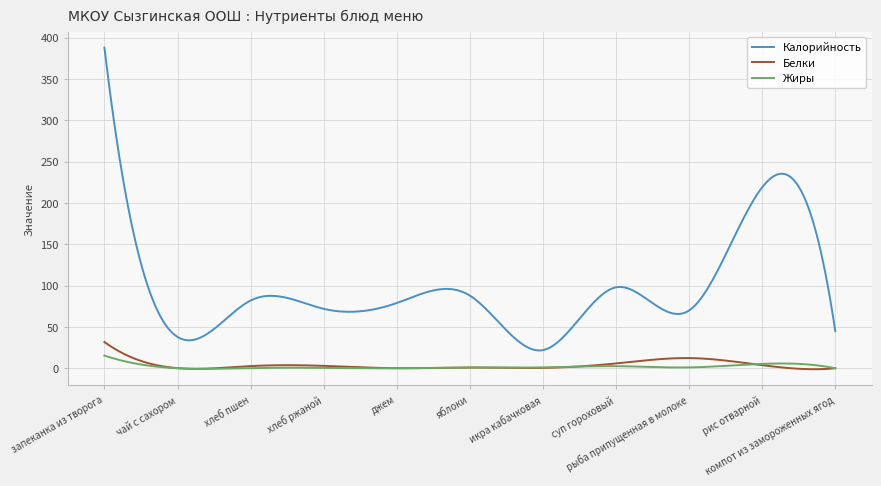

How many lines are shown in the chart?

3